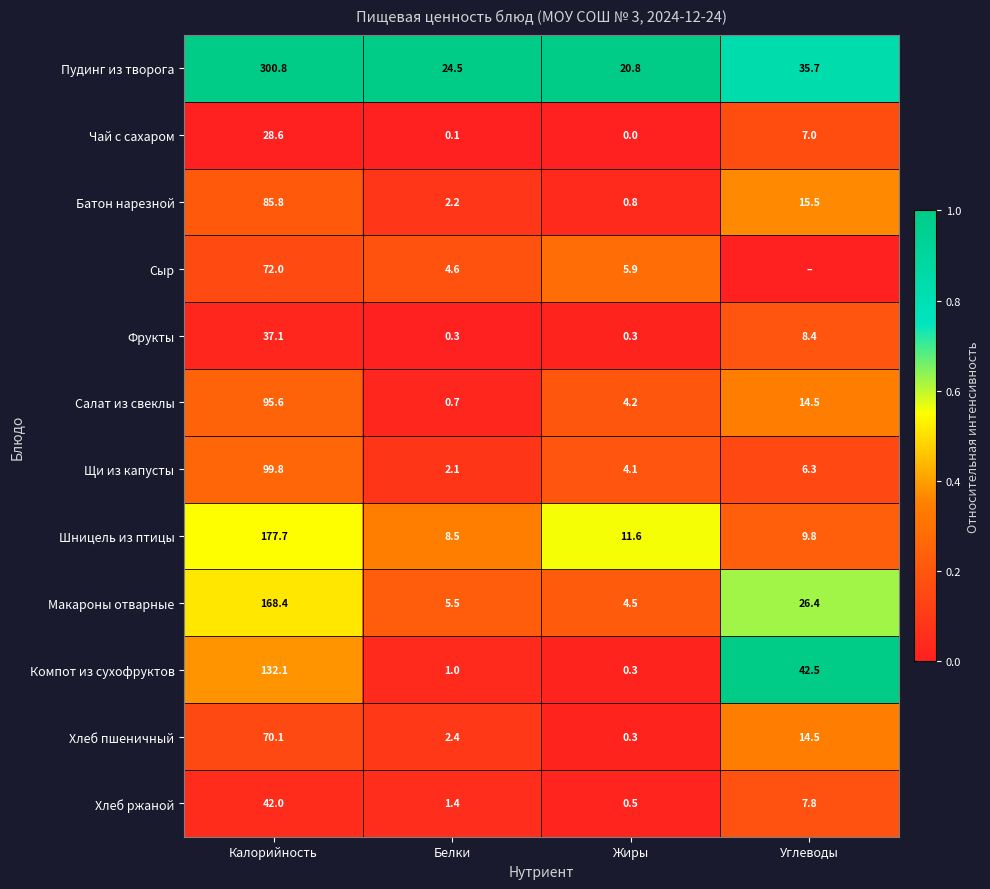

What is the minimum value for Макароны отварные?

4.5